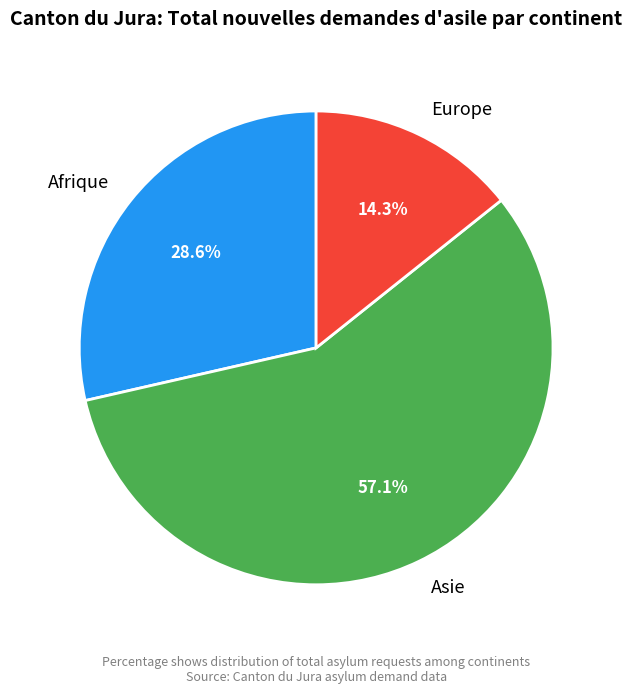

What portion of the pie excludes Afrique?

71.4%